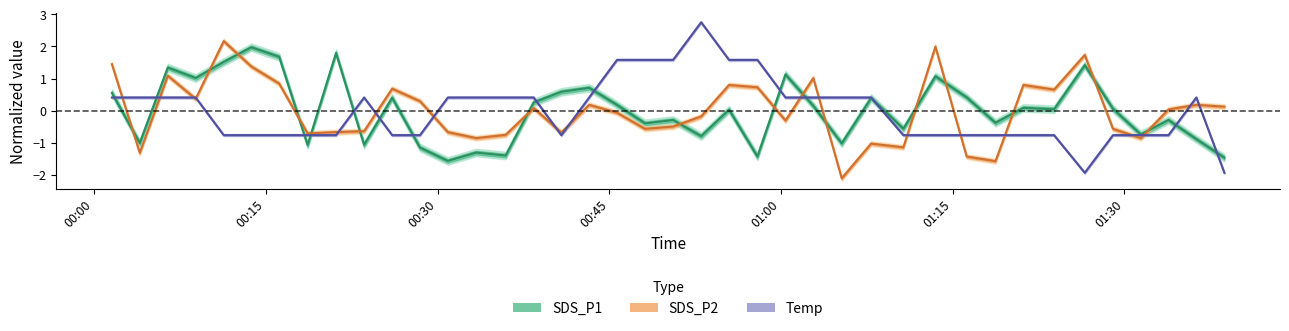

How many interior local peaks does the Temp series have?

3